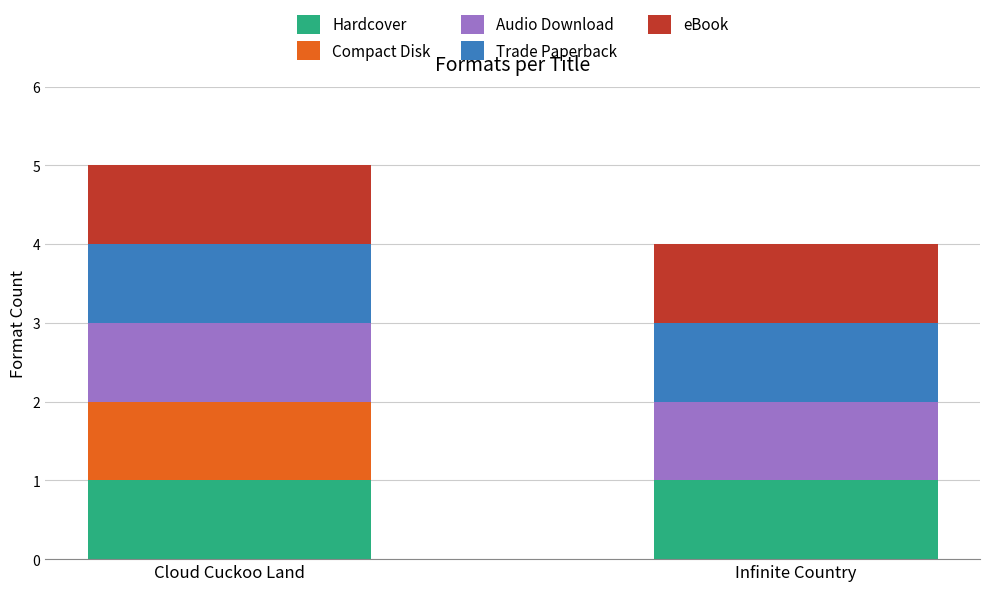

The Hardcover series shows 0 at Infinite Country. True or false?

False